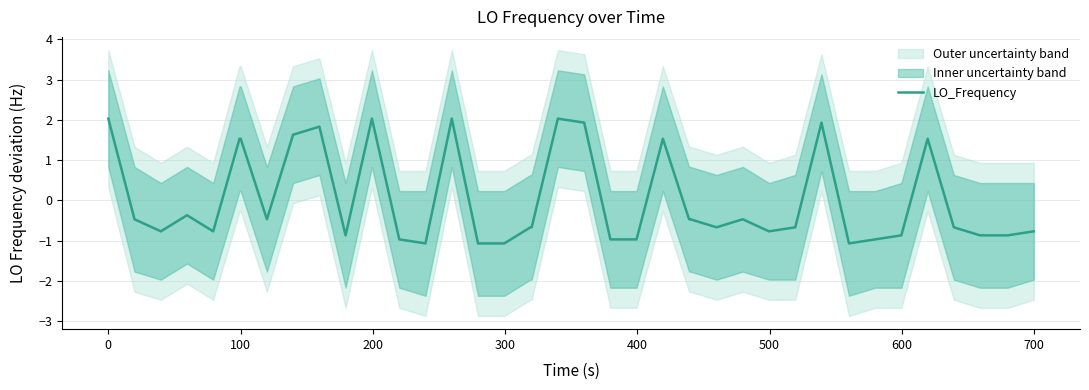

How many lines are shown in the chart?

1